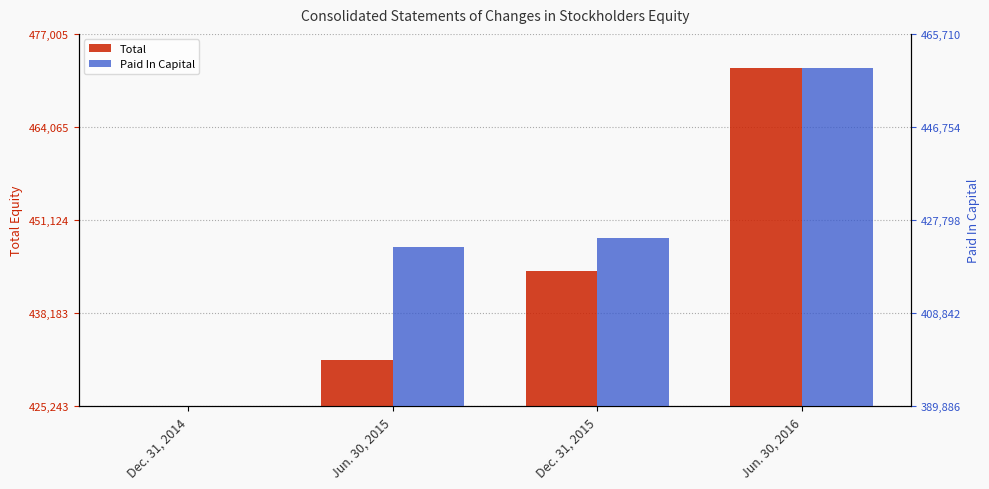

What is the sum of all Paid In Capital values?

135629